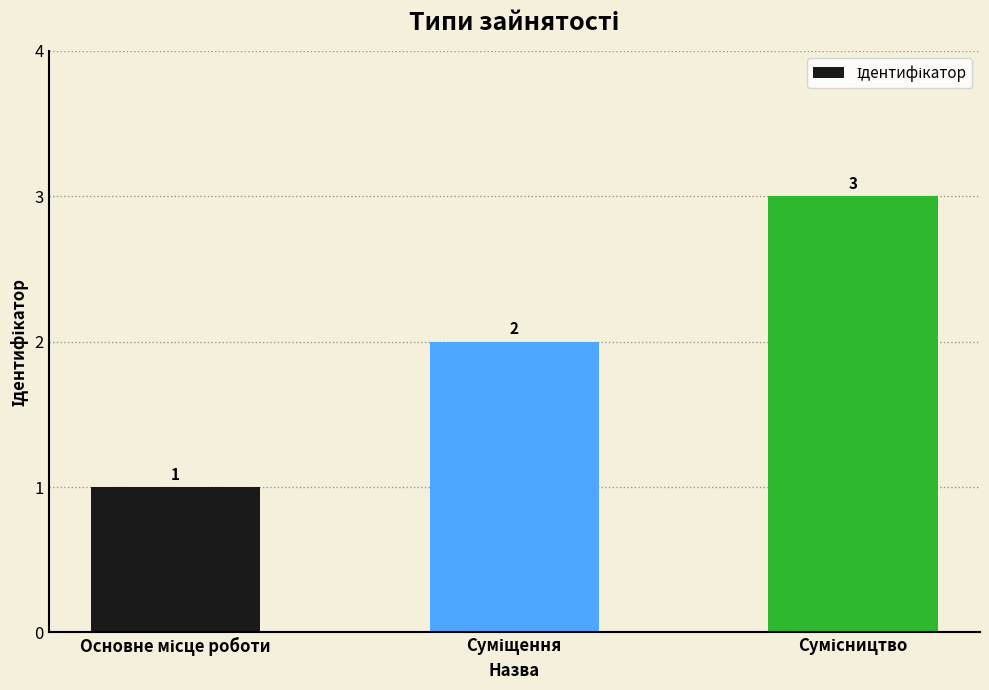

What is the minimum value shown in the chart?

1